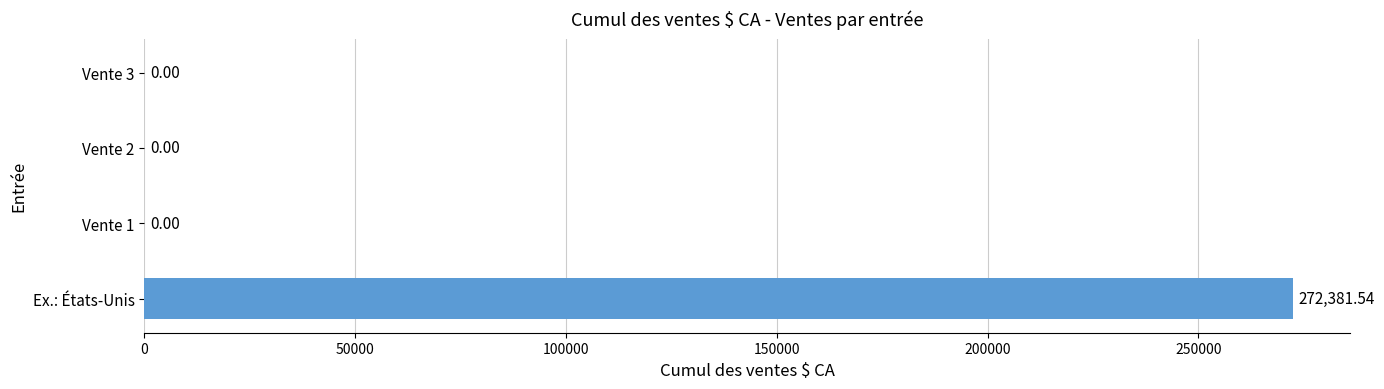

Which category has the highest value across all series?

Ex.: États-Unis